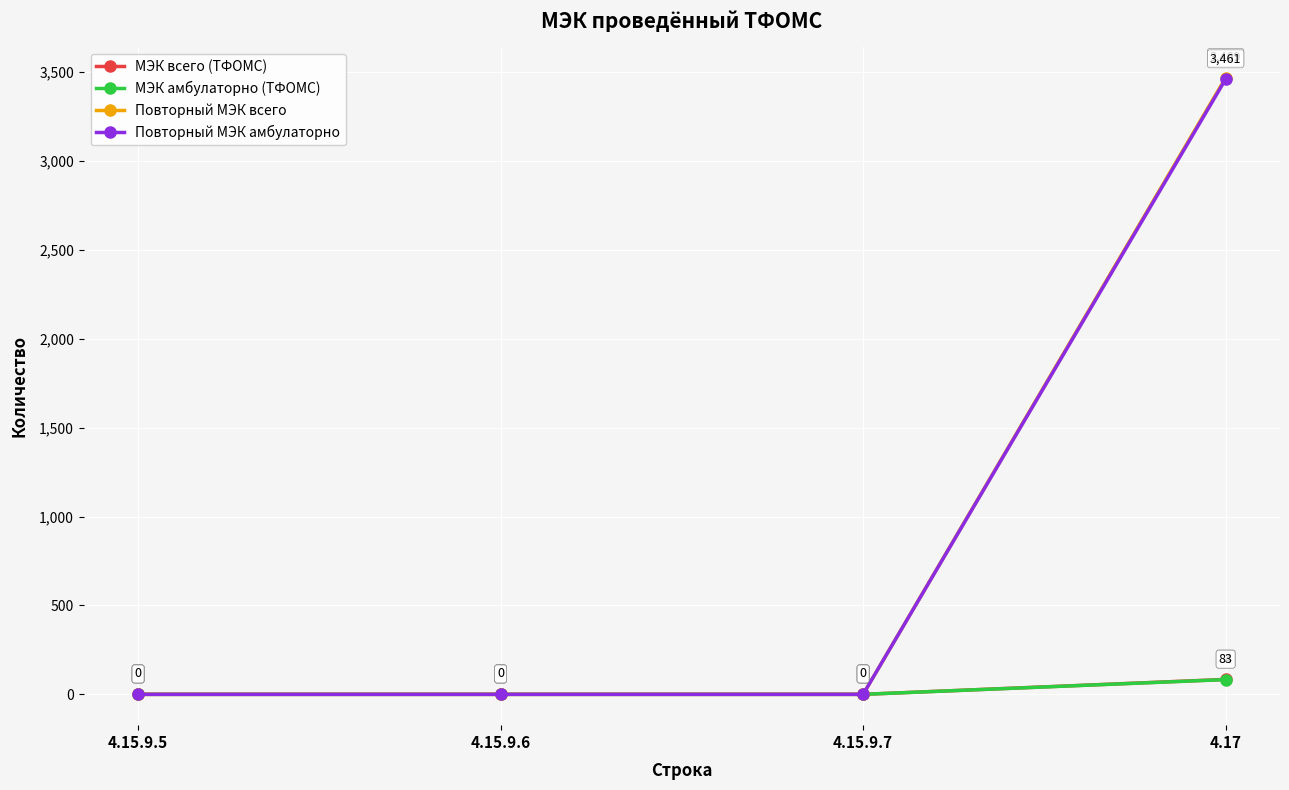

What is the sum of the МЭК всего (ТФОМС) values at 4.17 and 4.15.9.6?

84